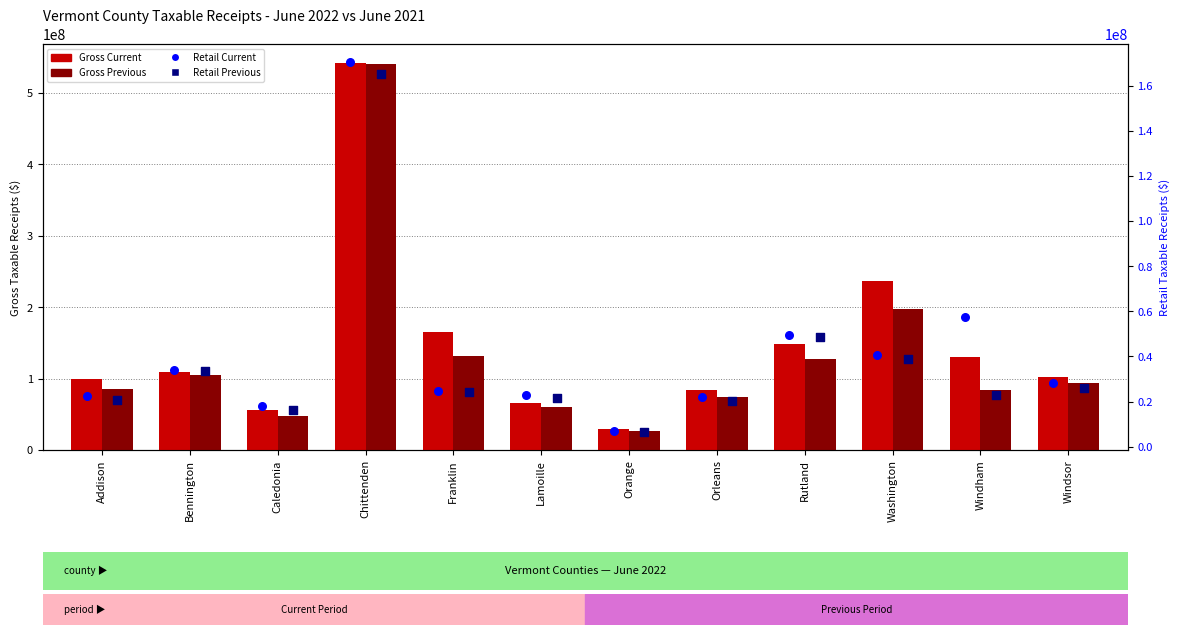

Which series has the largest Y range (max minus min)?

Gross Previous